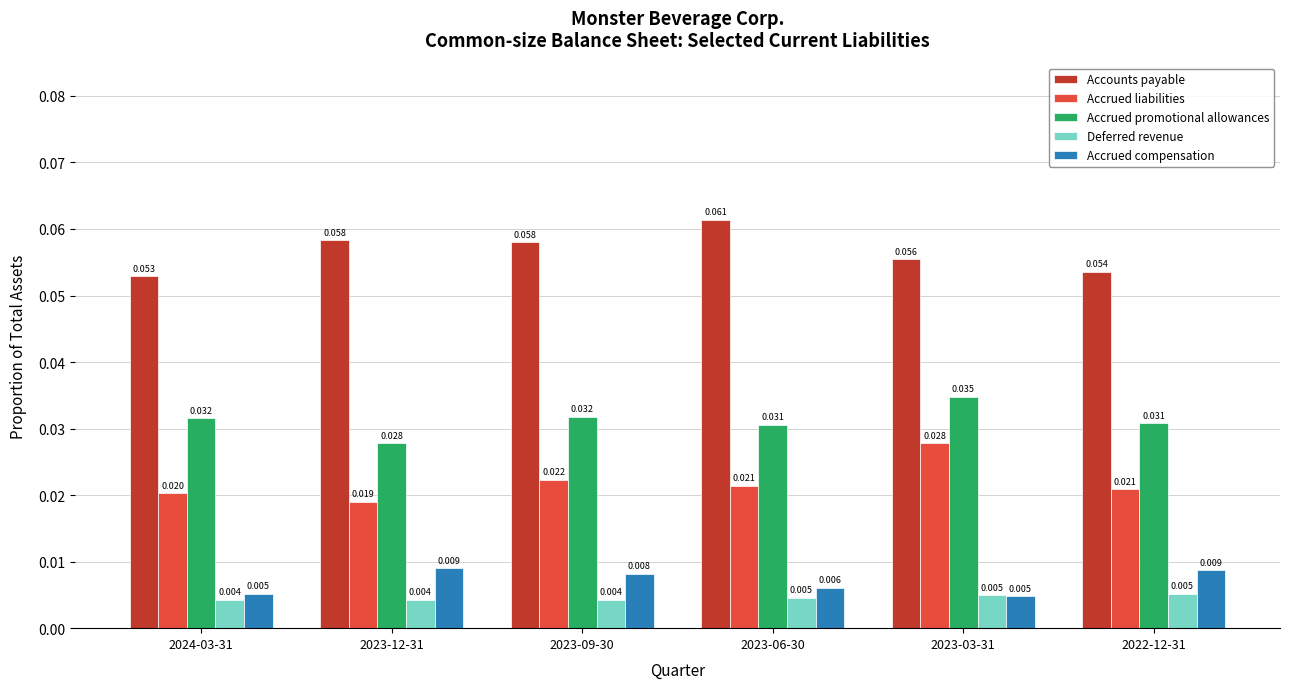

What is the label of the 3rd bar from the right?

2023-06-30